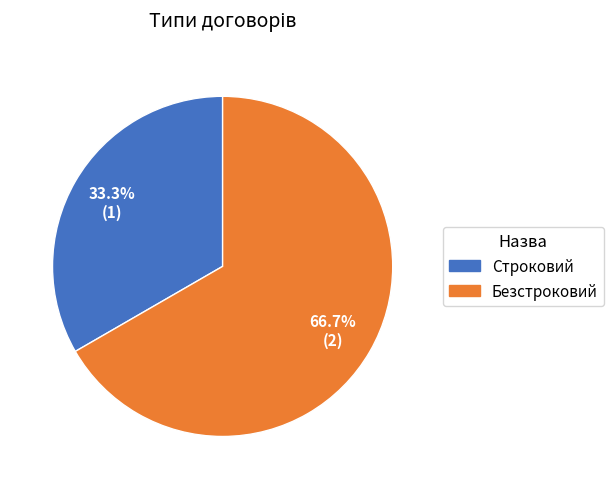

What is the largest slice in the pie chart?

Безстроковий